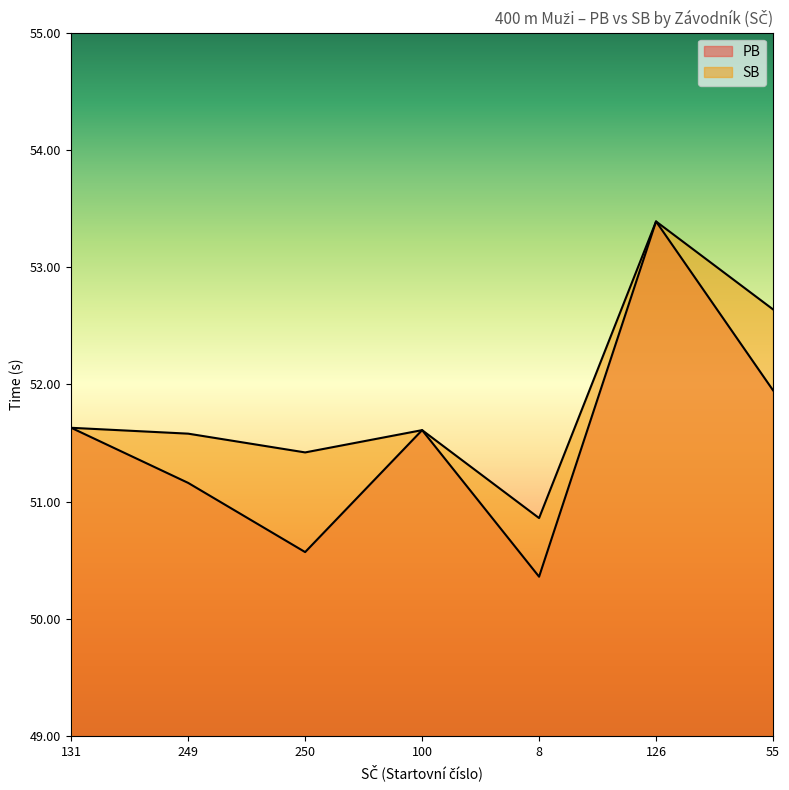

True or false: SB and PB cross at least once.

False